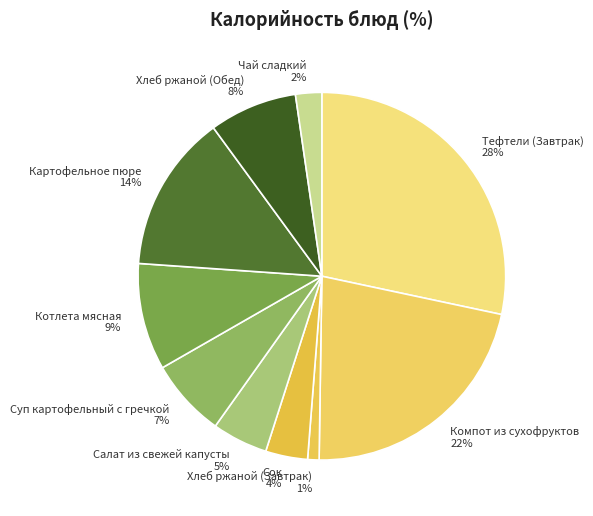

Rank the categories by value from lowest to highest.

Хлеб ржаной (Завтрак), Чай сладкий, Сок, Салат из свежей капусты, Суп картофельный с гречкой, Хлеб ржаной (Обед), Котлета мясная, Картофельное пюре, Компот из сухофруктов, Тефтели (Завтрак)